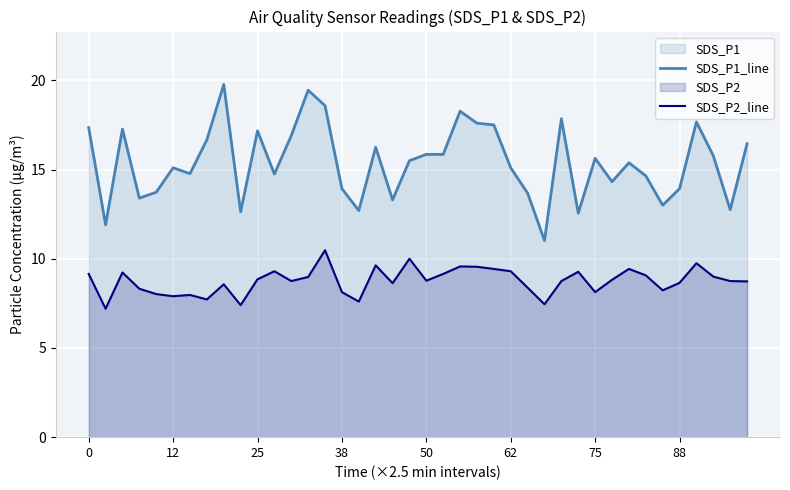

What is the label of the 25th point from the left?

24